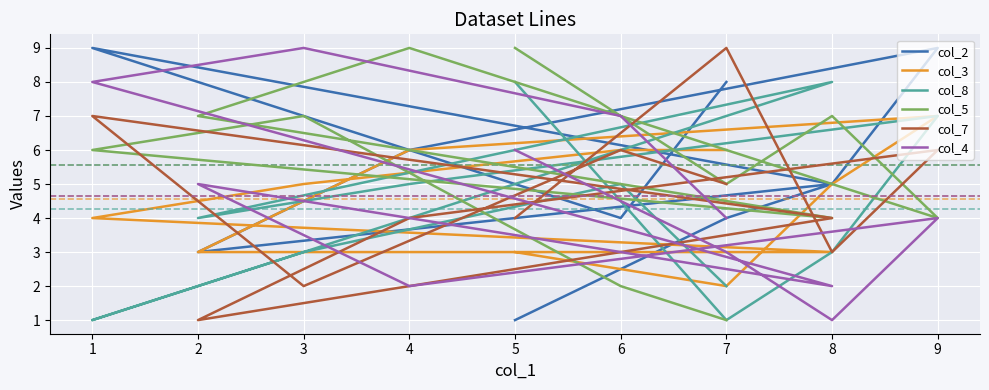

How many lines are shown in the chart?

6